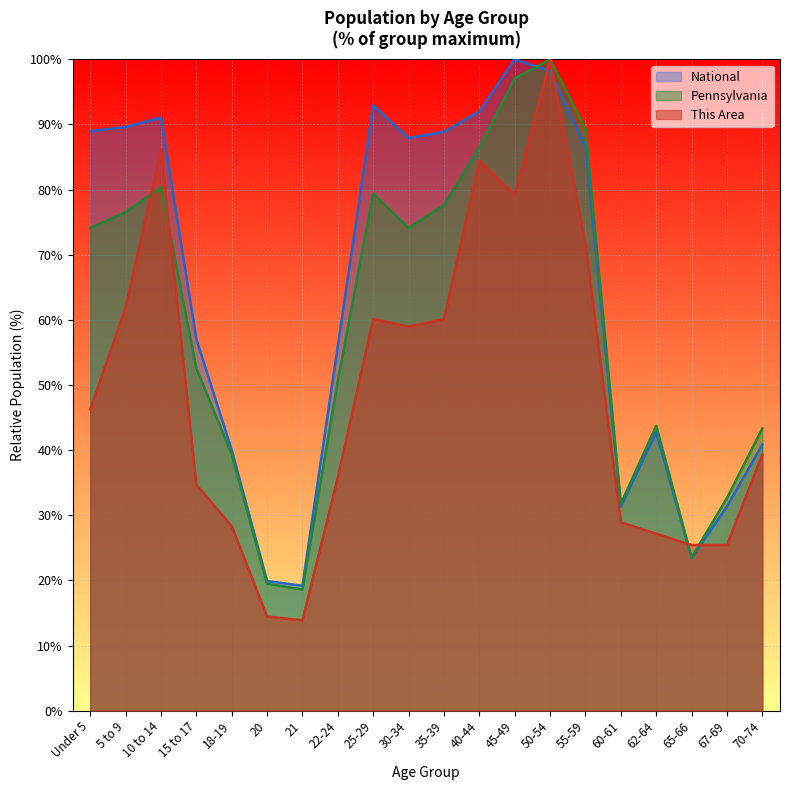

What is the label of the 4th point from the left?

15 to 17